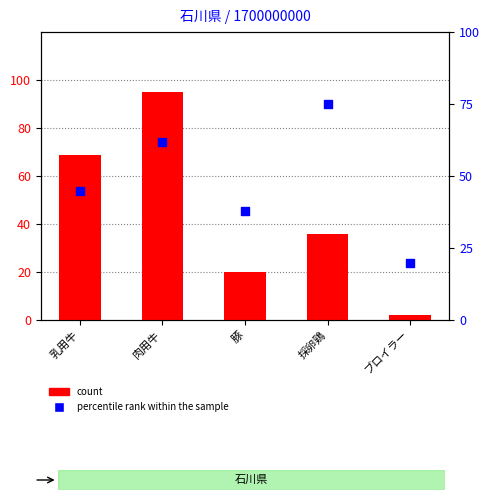

Which series contains the highest Y value?

count